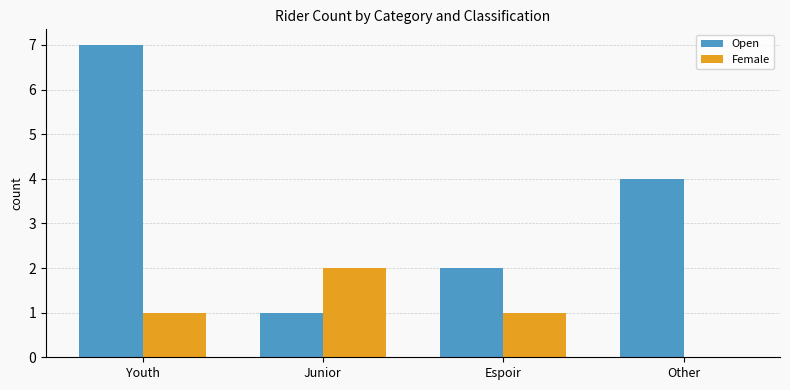

Which series changed the most between Youth and Other?

Open